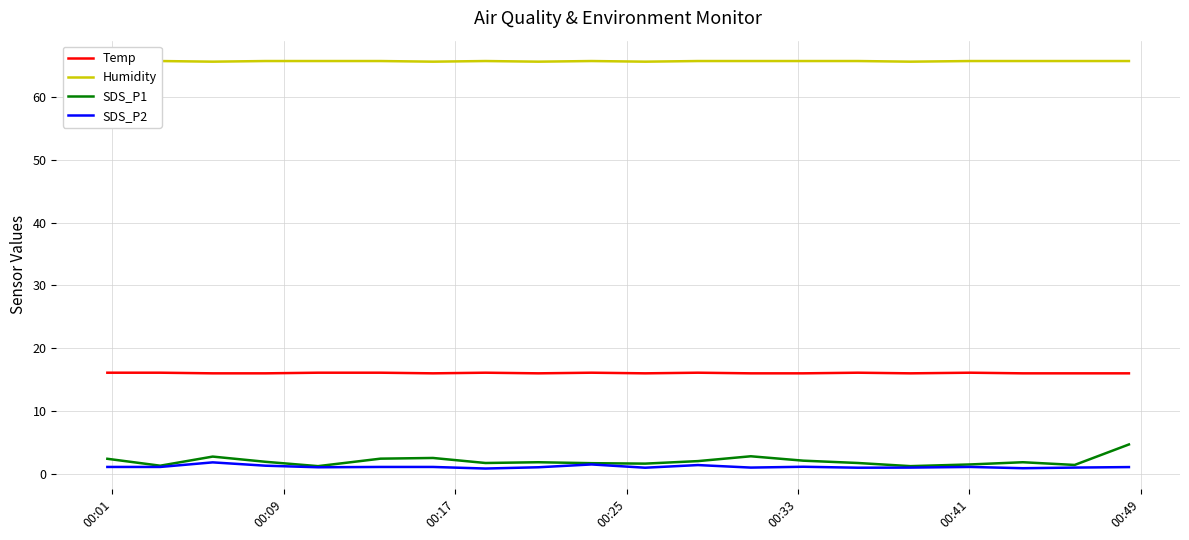

What is the highest value of the Temp series?

16.1